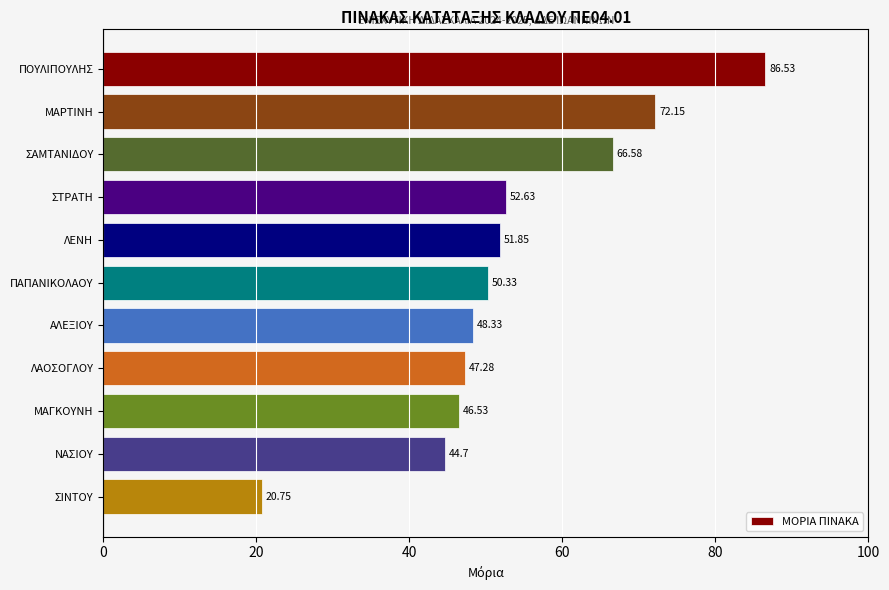

What is the sum of all values?

587.7